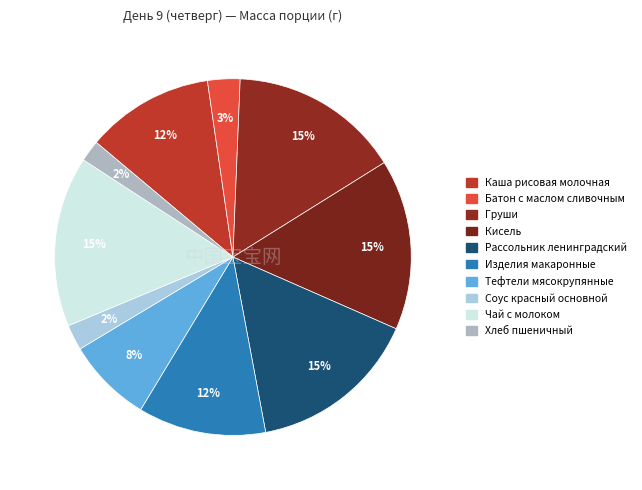

What percentage is the Чай с молоком slice, to the nearest percent?

15%